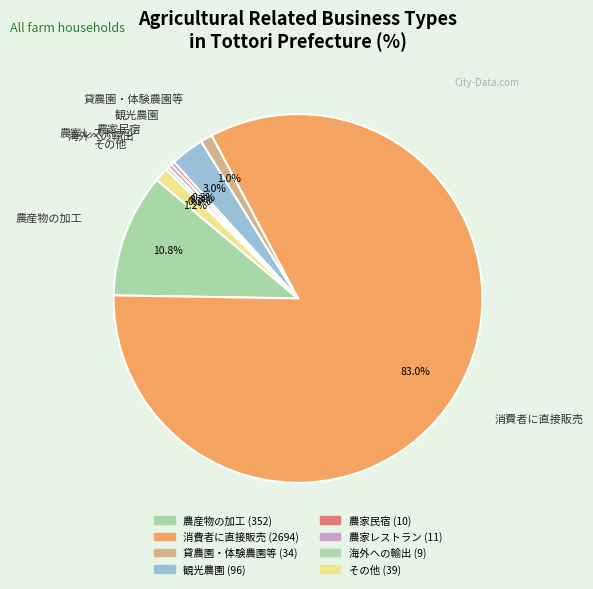

True or false: 貸農園・体験農園等 accounts for 6% of the total.

False